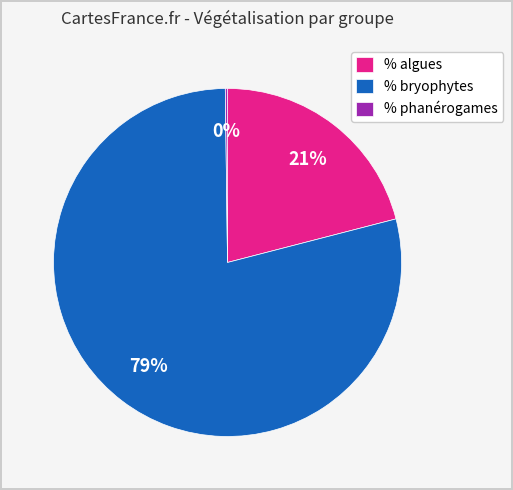

Between % algues and % bryophytes, which is larger?

% bryophytes